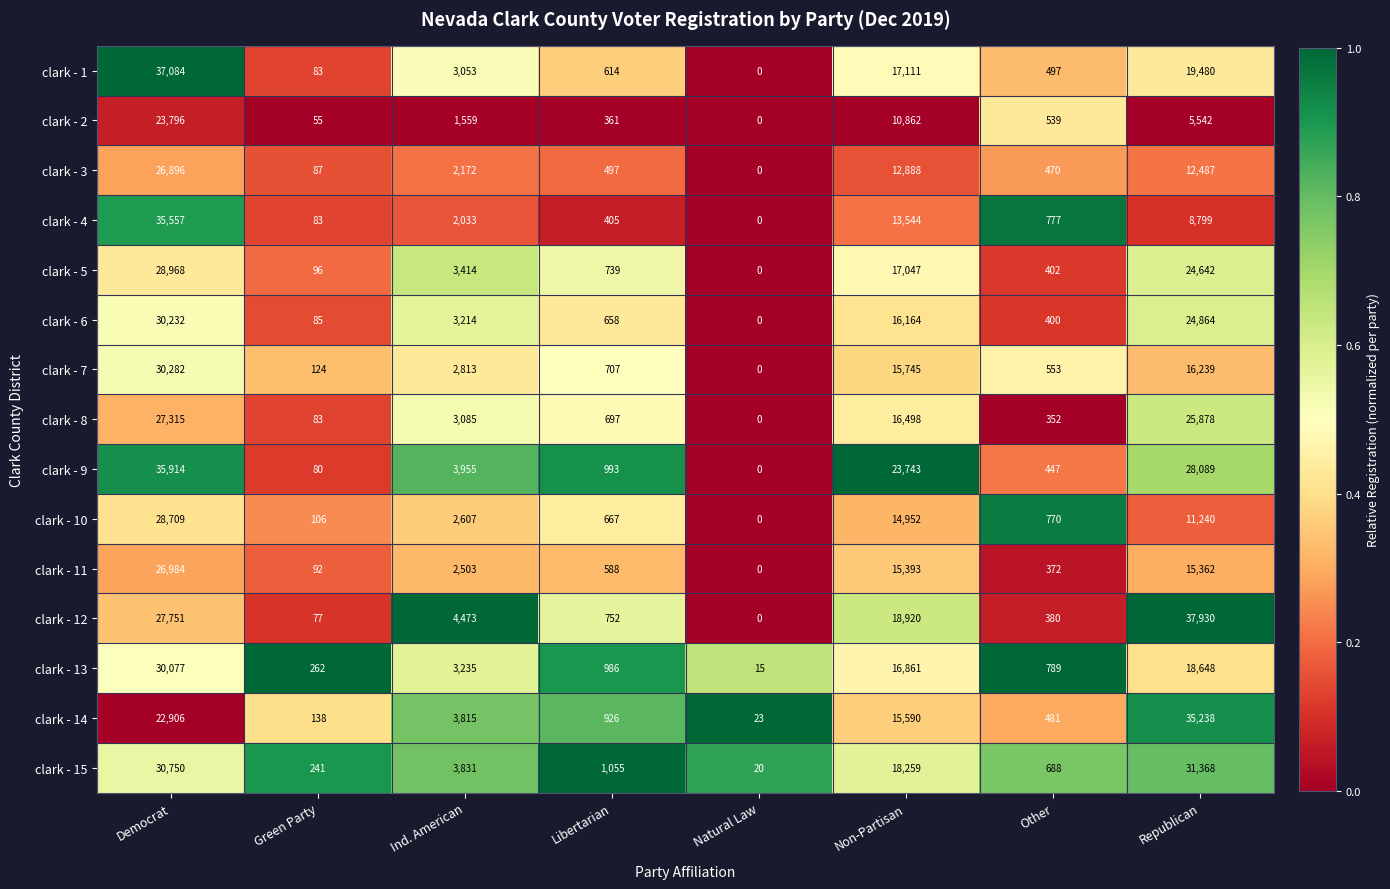

What is the difference between the maximum and second lowest values in the clark - 10 series?

28603